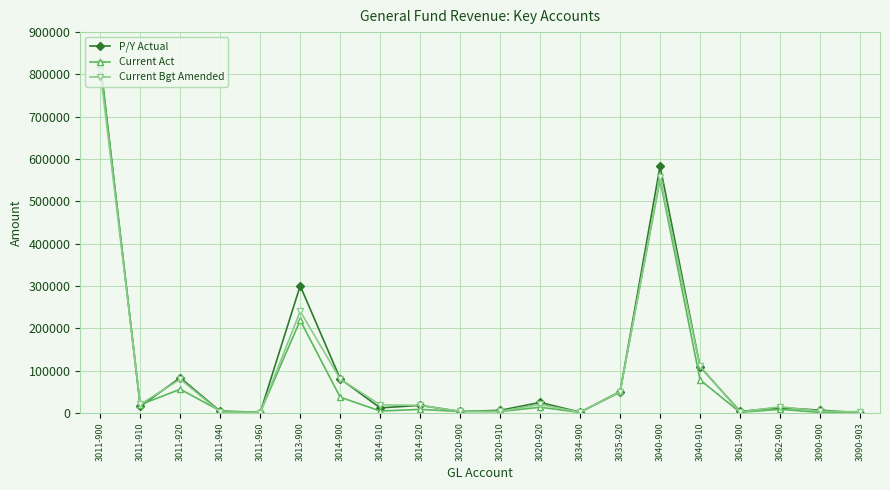

What is the highest value of the Current Bgt Amended series?

806898.0